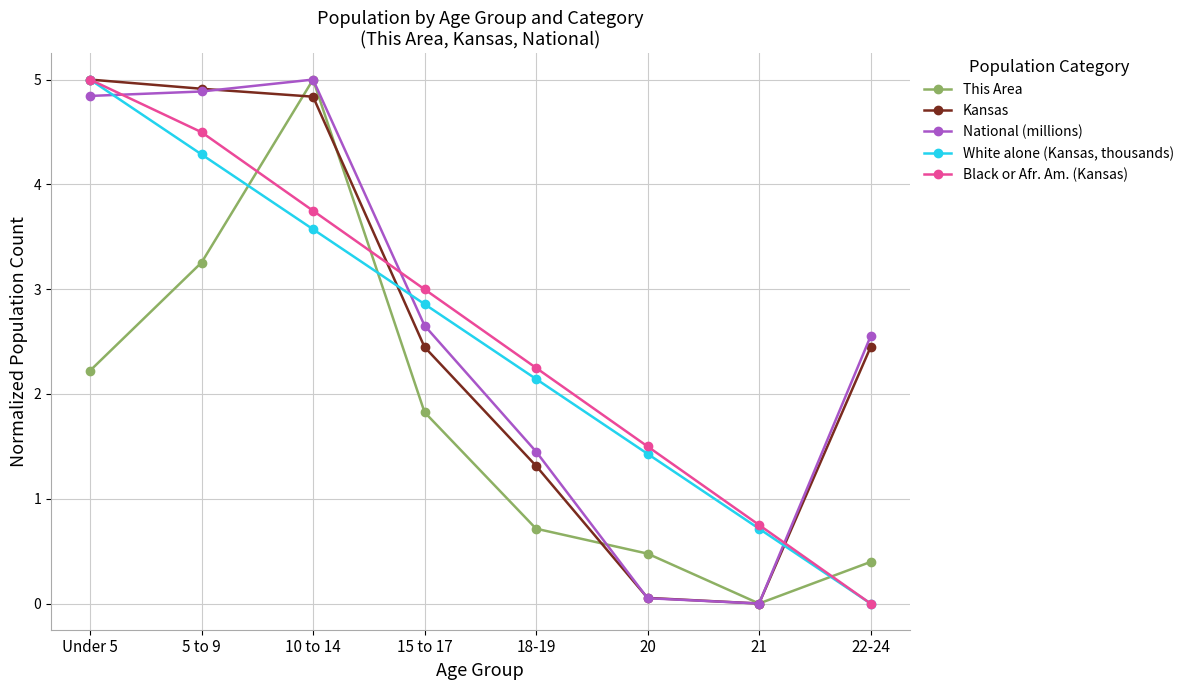

What is the approximate value of National (millions) at Under 5?

4.8